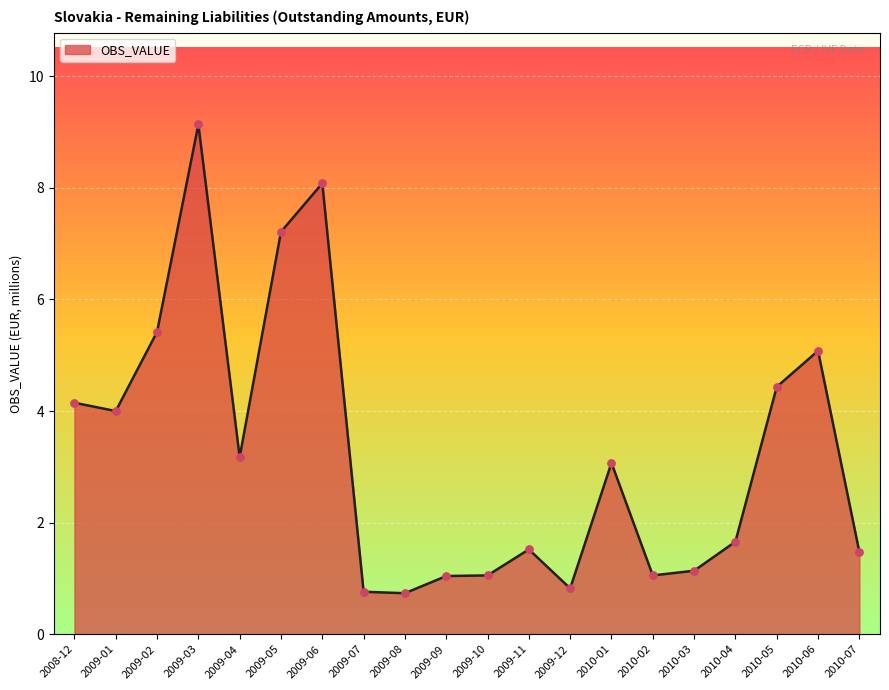

What is the change in value from 2008-12 to 2010-05?

+0.3